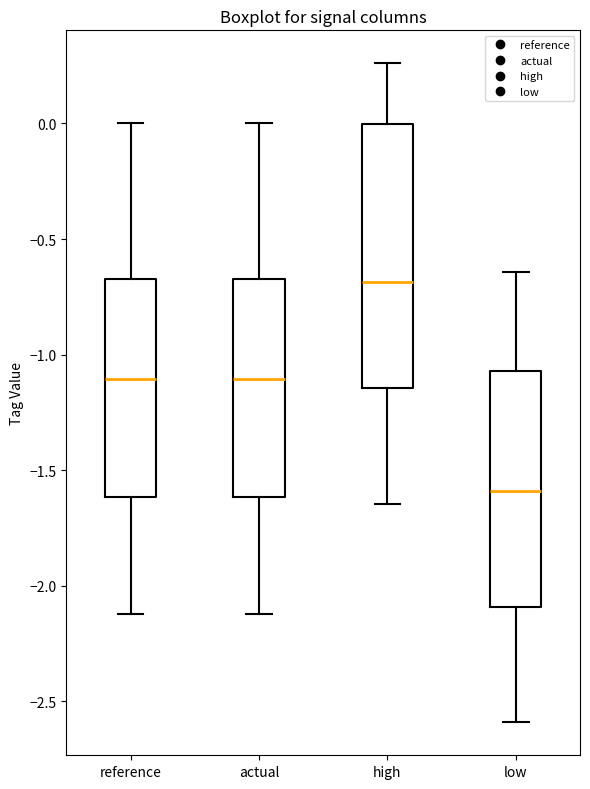

Which box's median line is the highest?

high